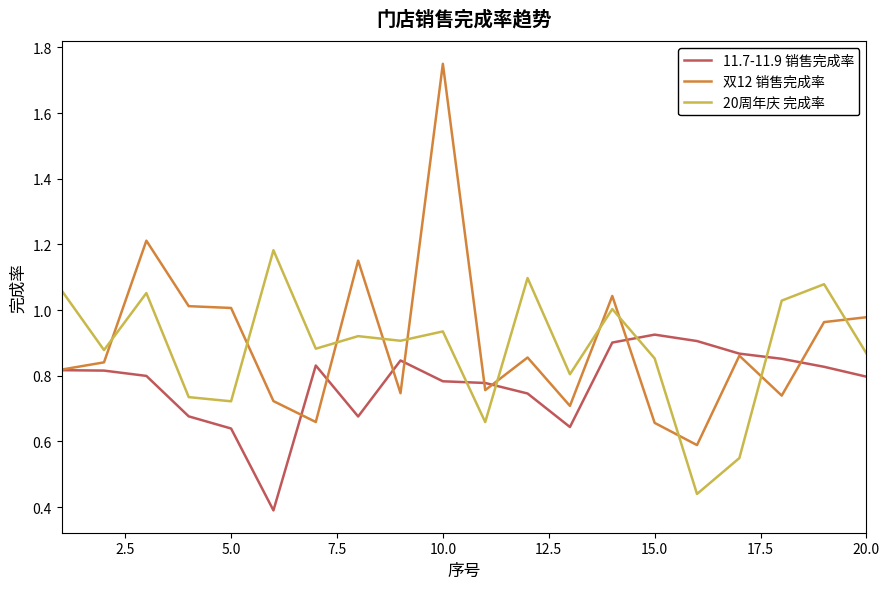

Which series has the widest spread of values?

双12 销售完成率